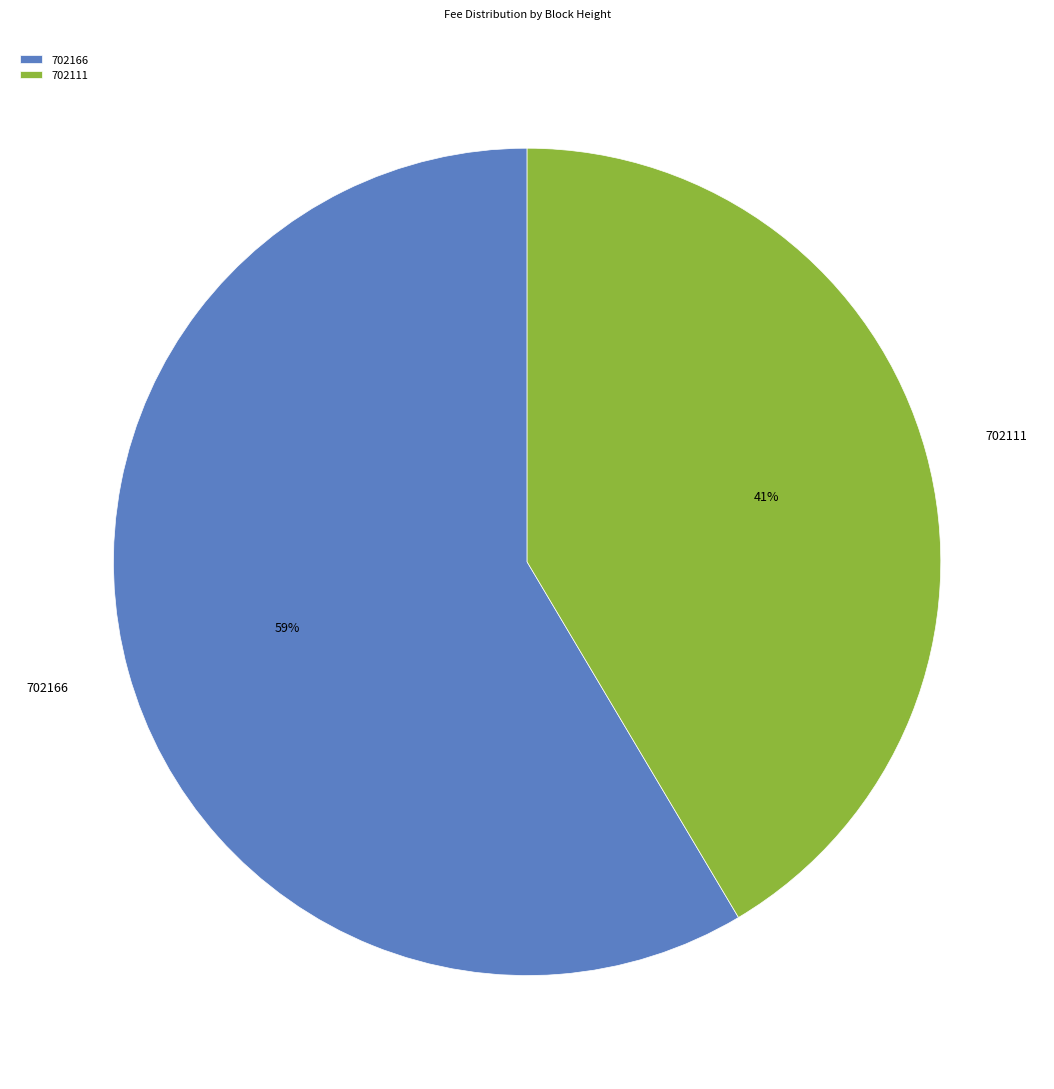

Rank the categories by value from highest to lowest.

702166, 702111